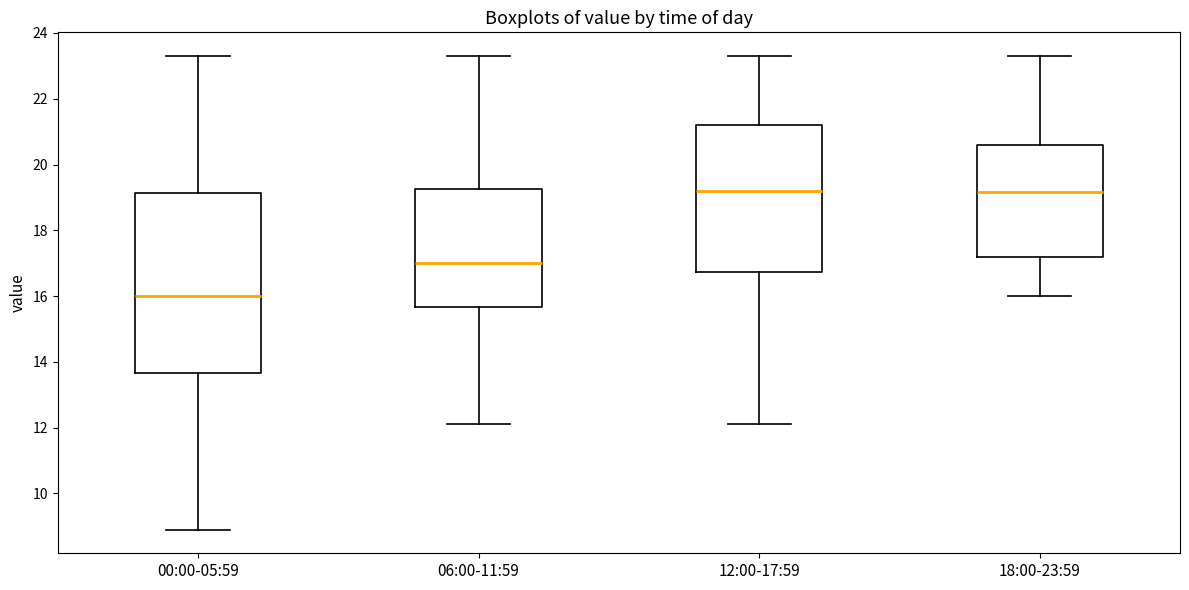

Reading left to right, read every box against the y-axis: the position of its median line, the range the box covers, and the ends of its whiskers. The values are not printed on the chart, so give them approximately, as read against the axis.

00:00-05:59: median 16.0, box 13.6 to 19.2, whiskers 9.0 to 23.4
06:00-11:59: median 17.0, box 15.6 to 19.2, whiskers 12.2 to 23.4
12:00-17:59: median 19.2, box 16.8 to 21.2, whiskers 12.2 to 23.4
18:00-23:59: median 19.2, box 17.2 to 20.6, whiskers 16.0 to 23.4